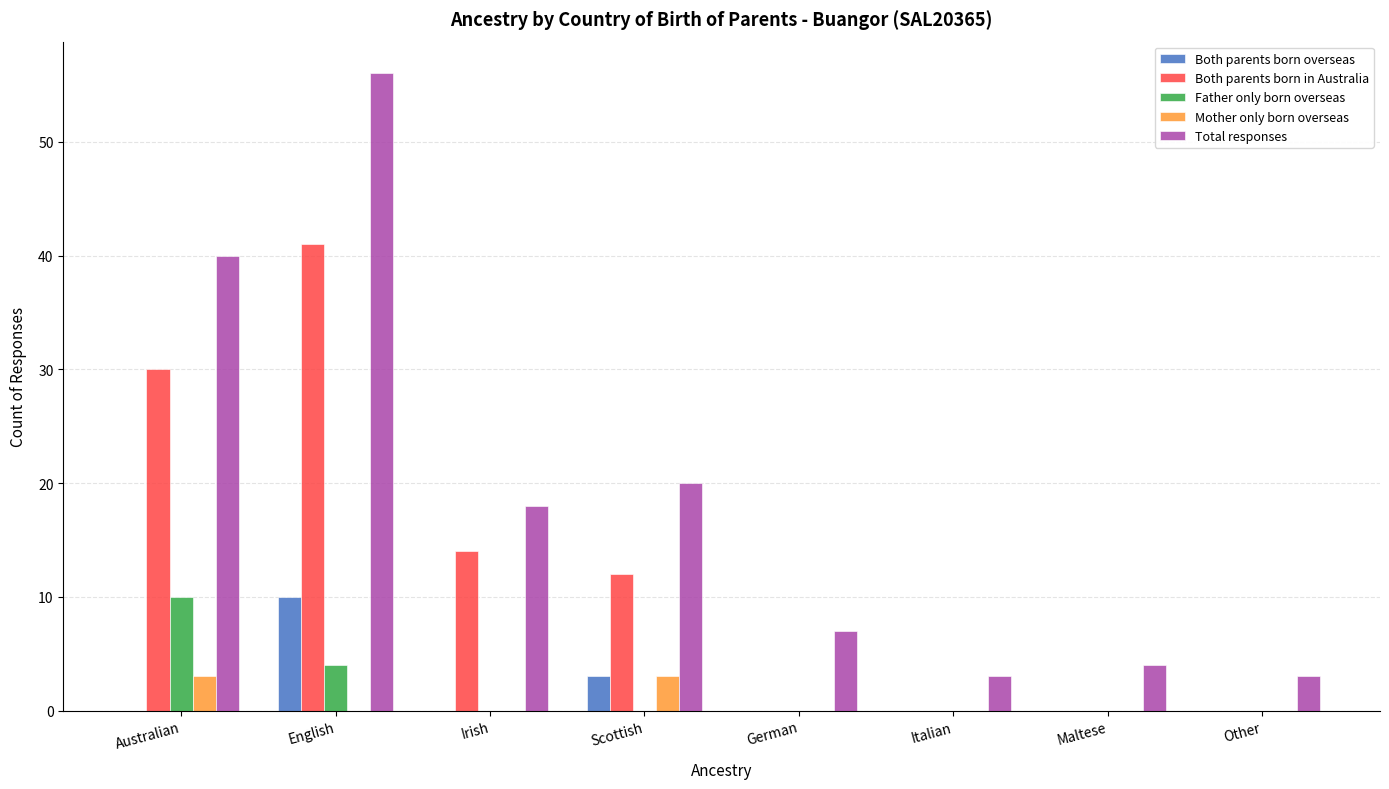

Count the number of data series in this chart.

5